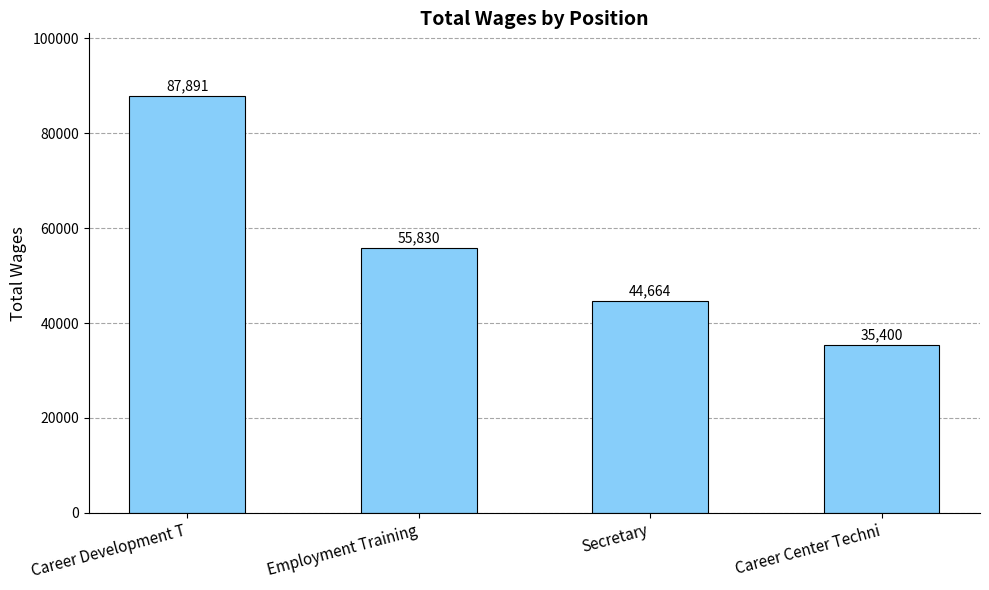

Reading left to right, transcribe all the data shown in this chart.

Career Development T=87891	Employment Training=55830	Secretary=44664	Career Center Techni=35400